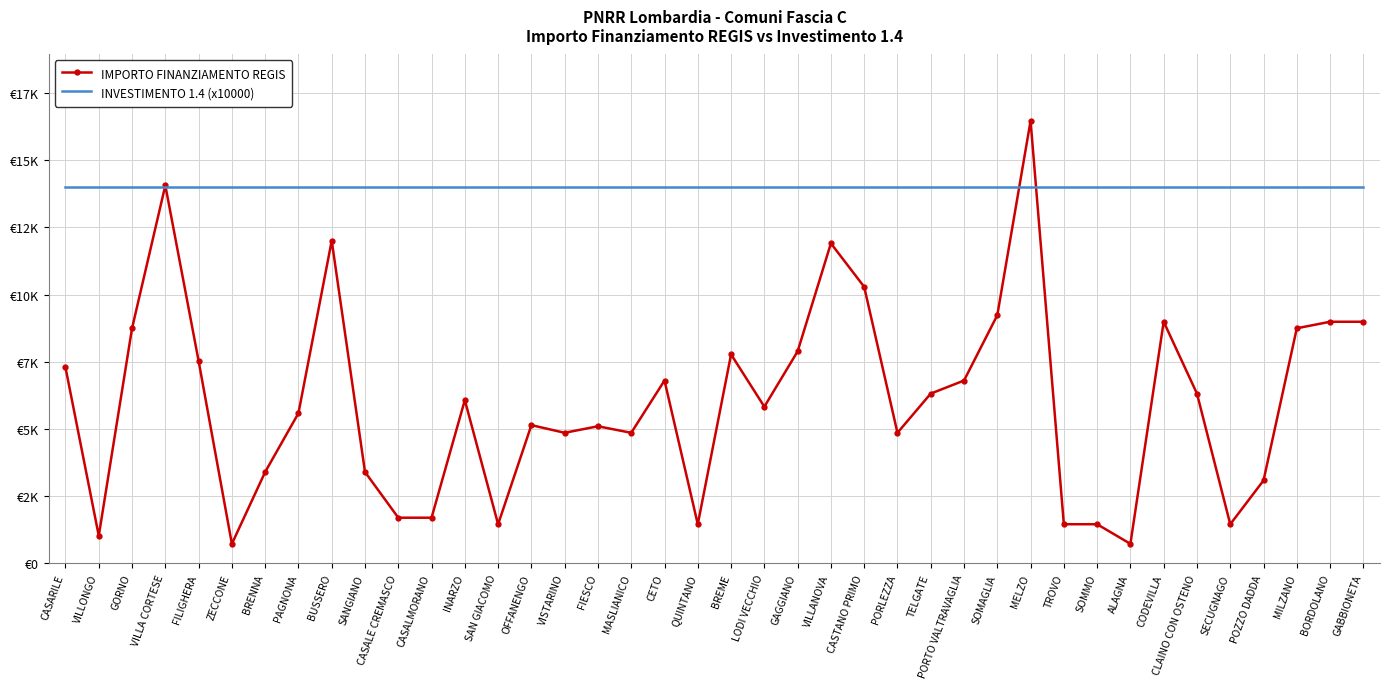

Which category has the highest value in the IMPORTO FINANZIAMENTO REGIS series?

MELZO